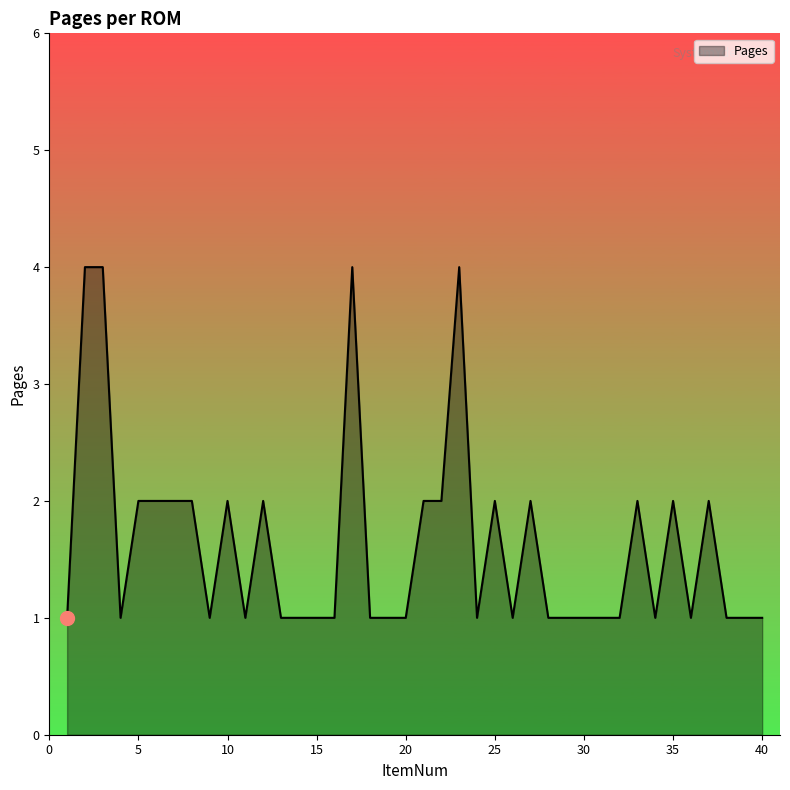

What is the difference between the maximum and minimum values?

3